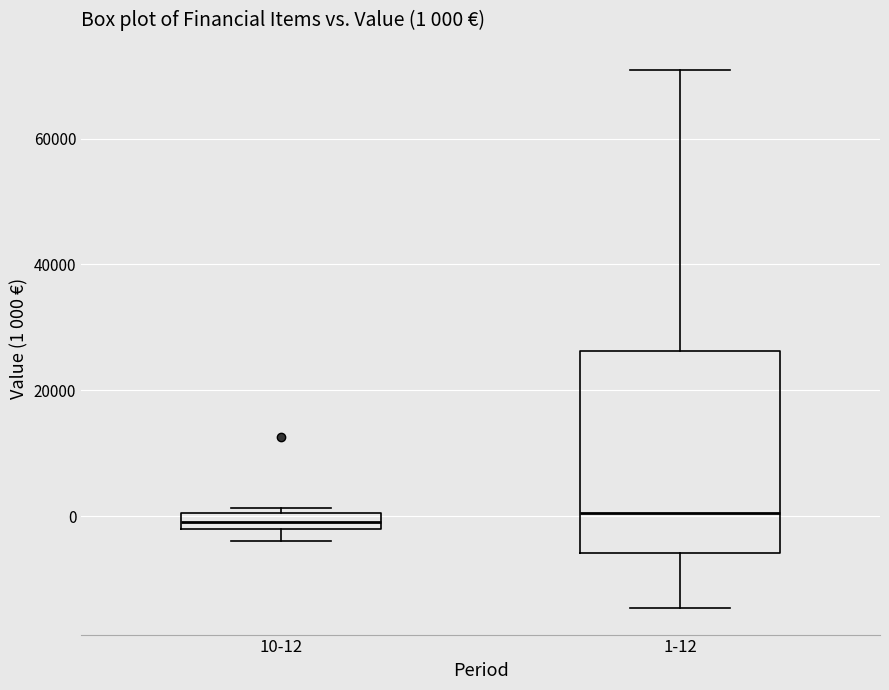

Comparing the boxes themselves (not the whiskers), which one is the tallest?

1-12